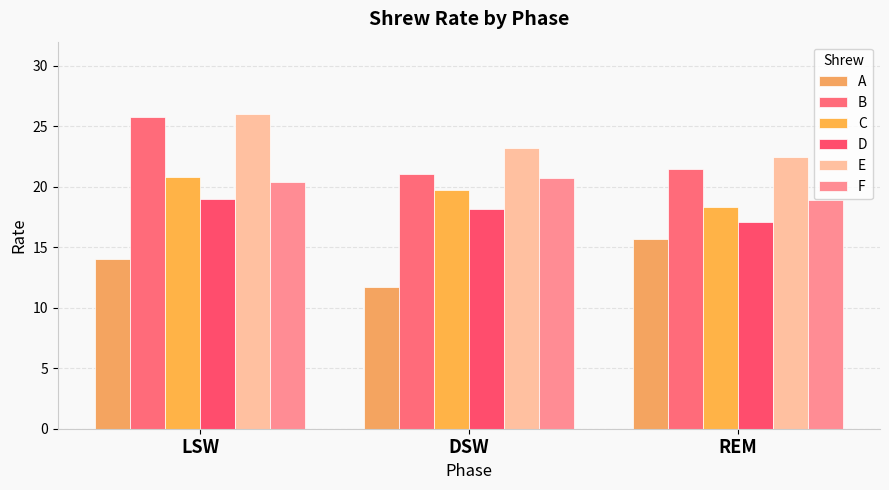

Which series has the widest spread of values?

B